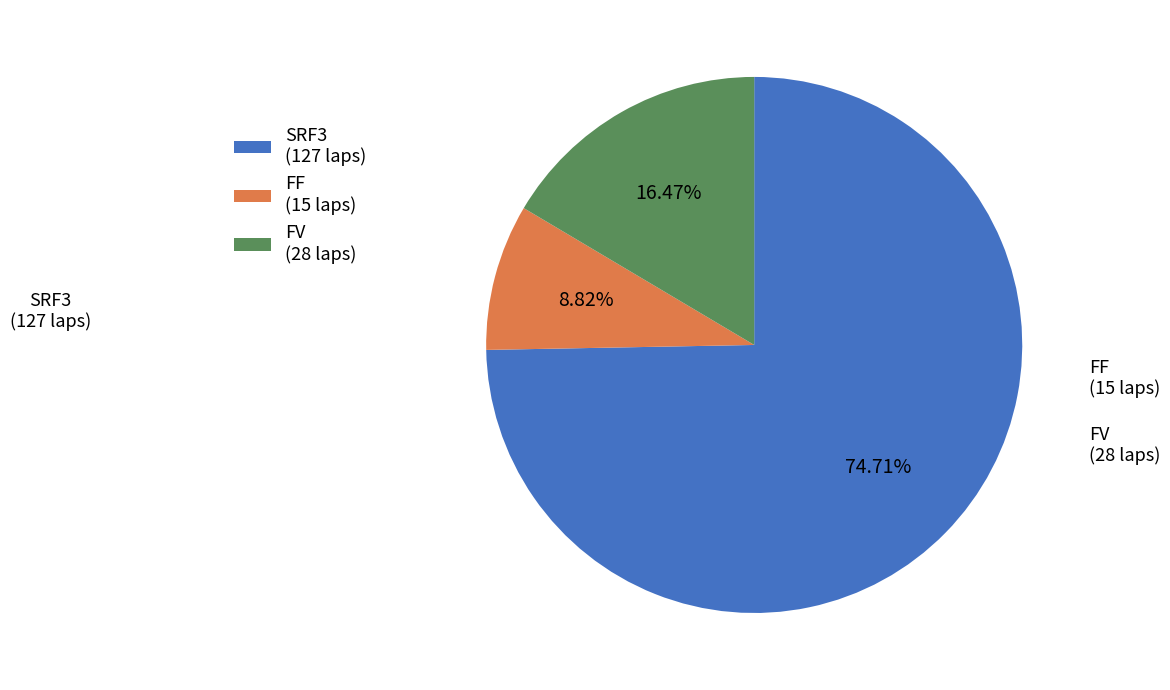

To the nearest percent, what portion does FV represent?

17%